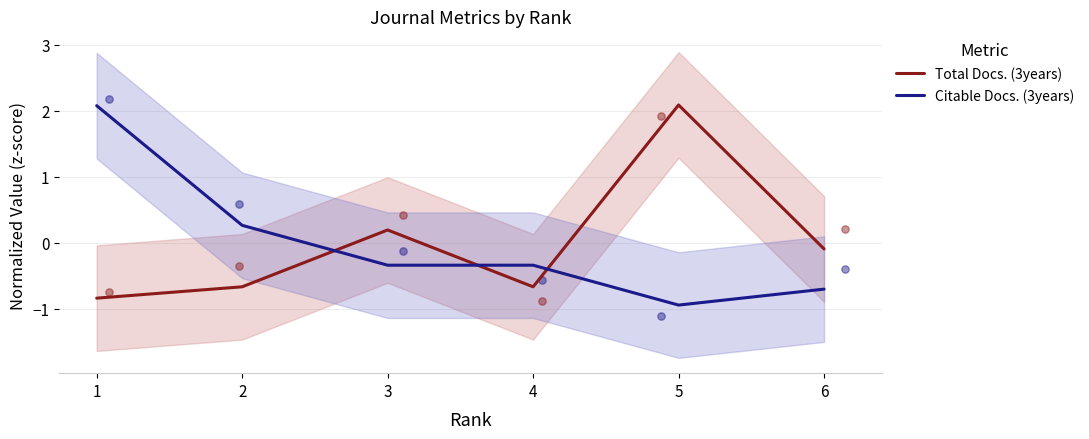

What is the total value across all series at 5?

1.1